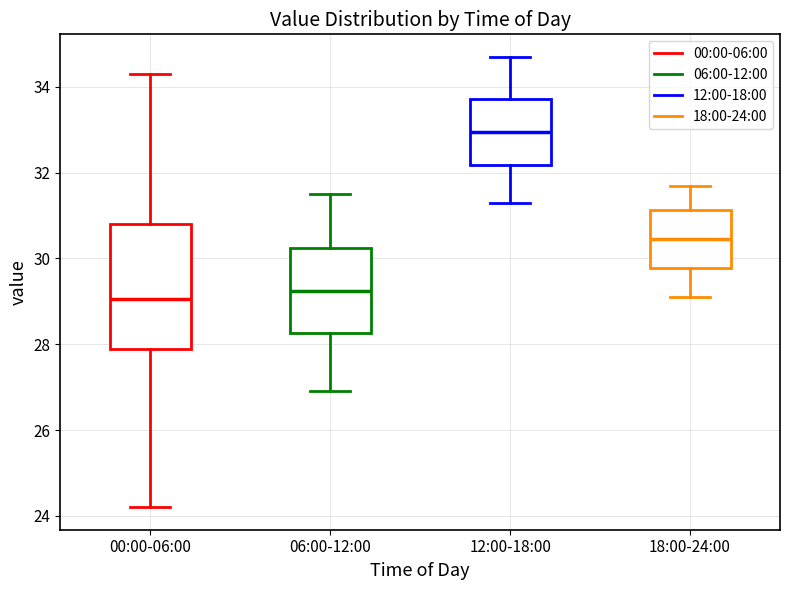

Which box is the tallest, from its lower edge to its upper edge?

00:00-06:00